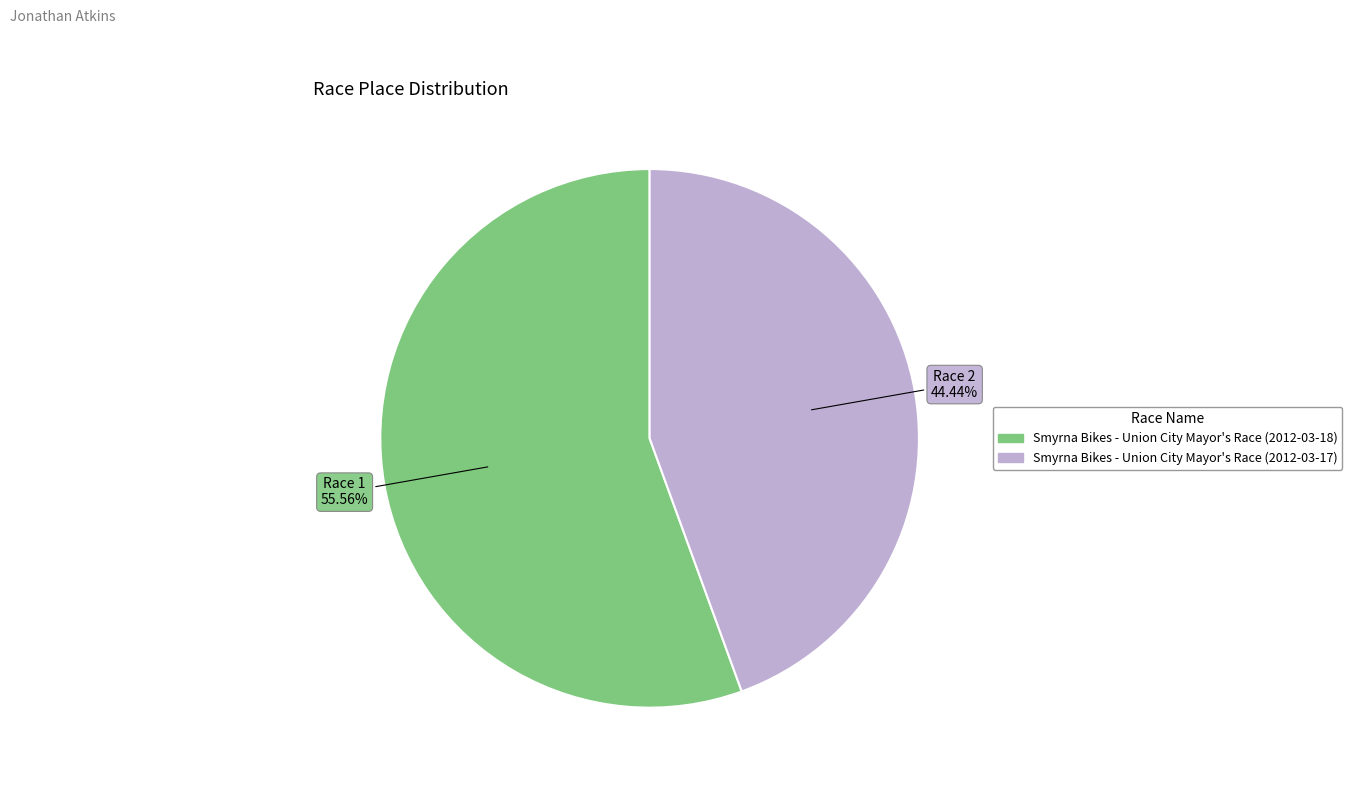

Which slice represents more than half of the pie?

Smyrna Bikes - Union City Mayor's Race (2012-03-18)